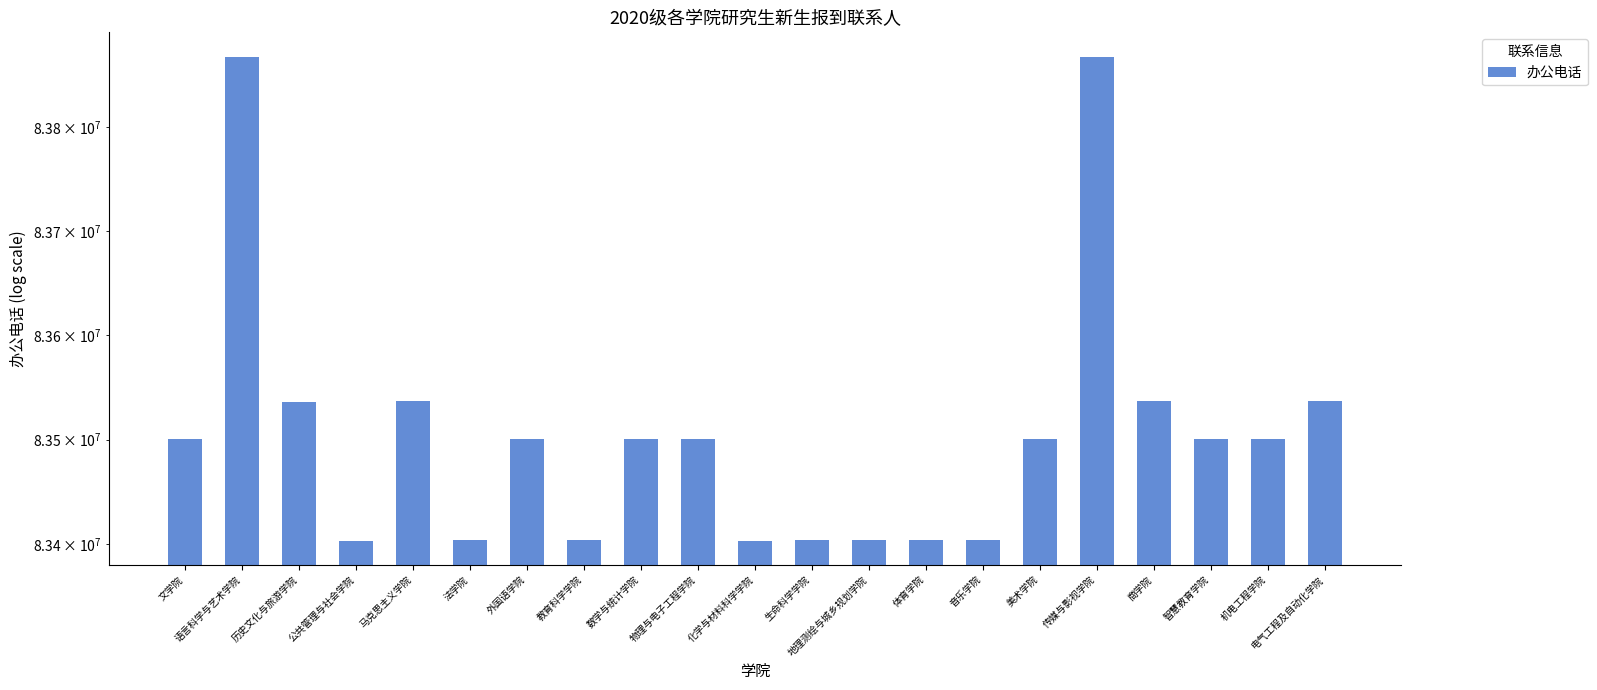

What is the value of the 14th bar from the left?

83403571